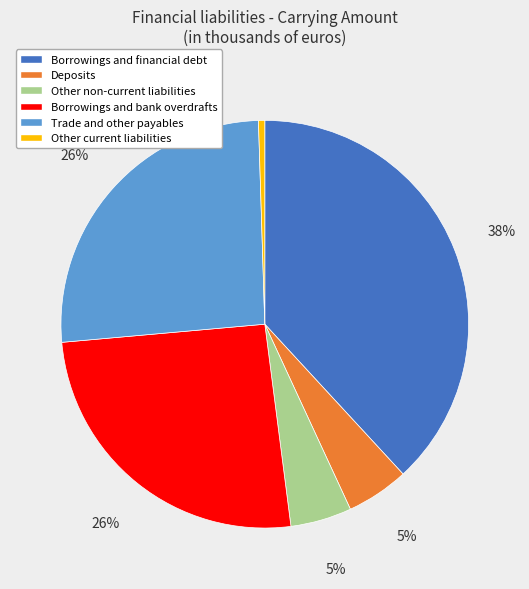

To the nearest percent, what portion does Deposits represent?

5%